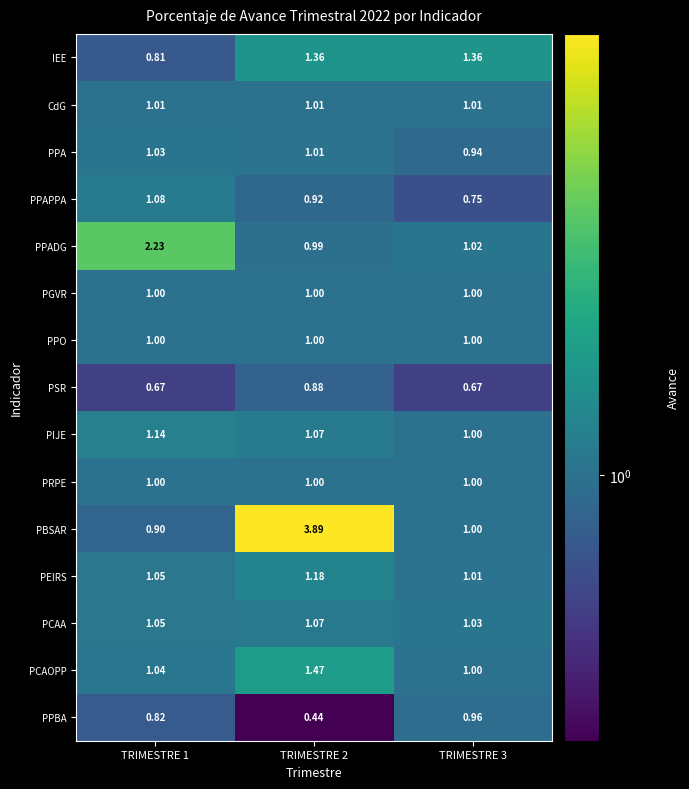

At which category is the sum across all series the highest?

TRIMESTRE 2